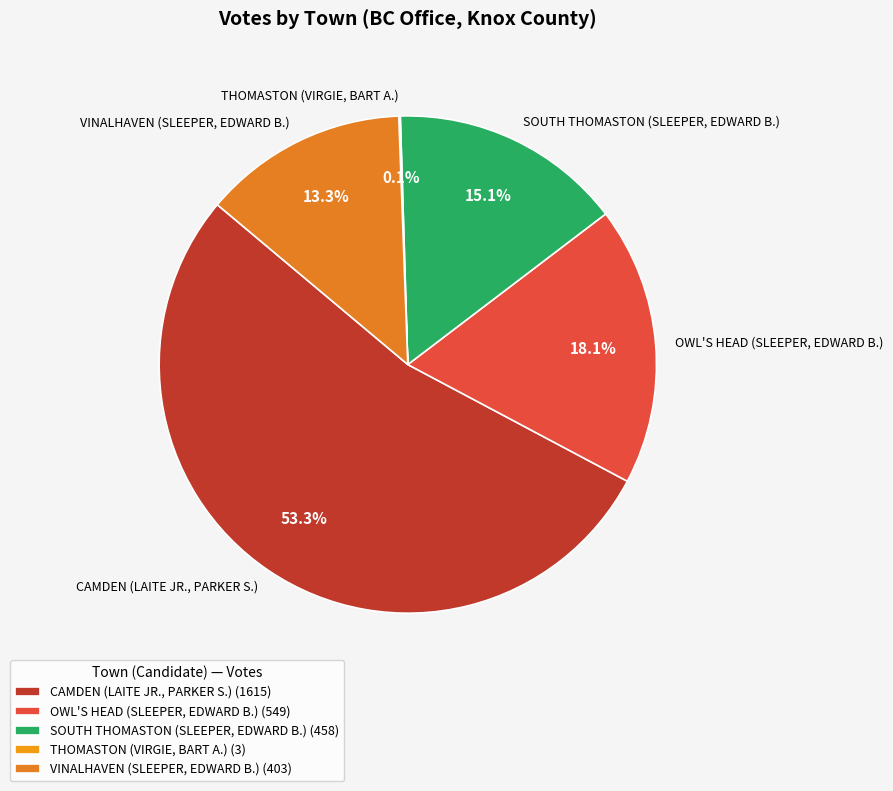

Combined, do VINALHAVEN (SLEEPER, EDWARD B.) and CAMDEN (LAITE JR., PARKER S.) account for over 50%?

Yes